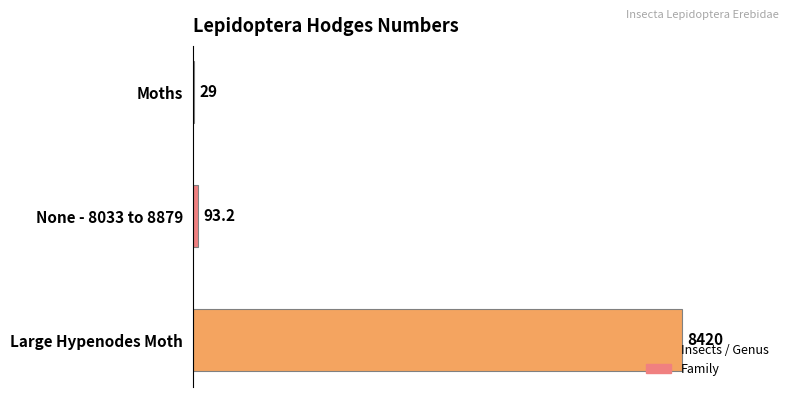

Are the bars grouped side by side (vs. stacked)?

No